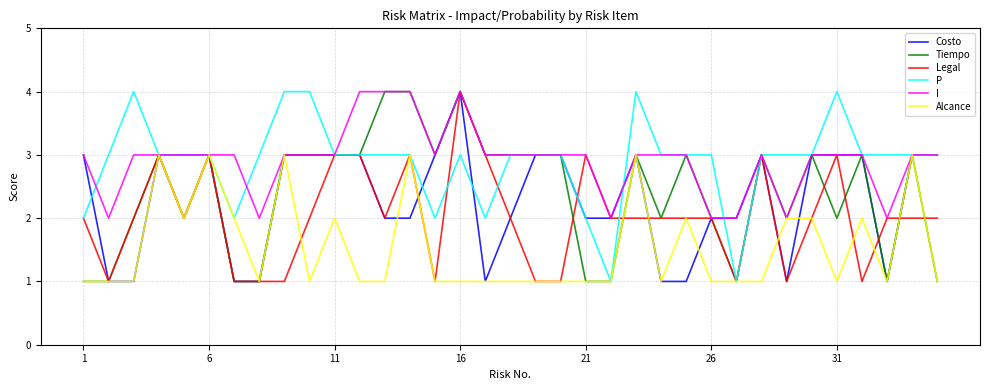

What is the maximum value shown in the chart?

4